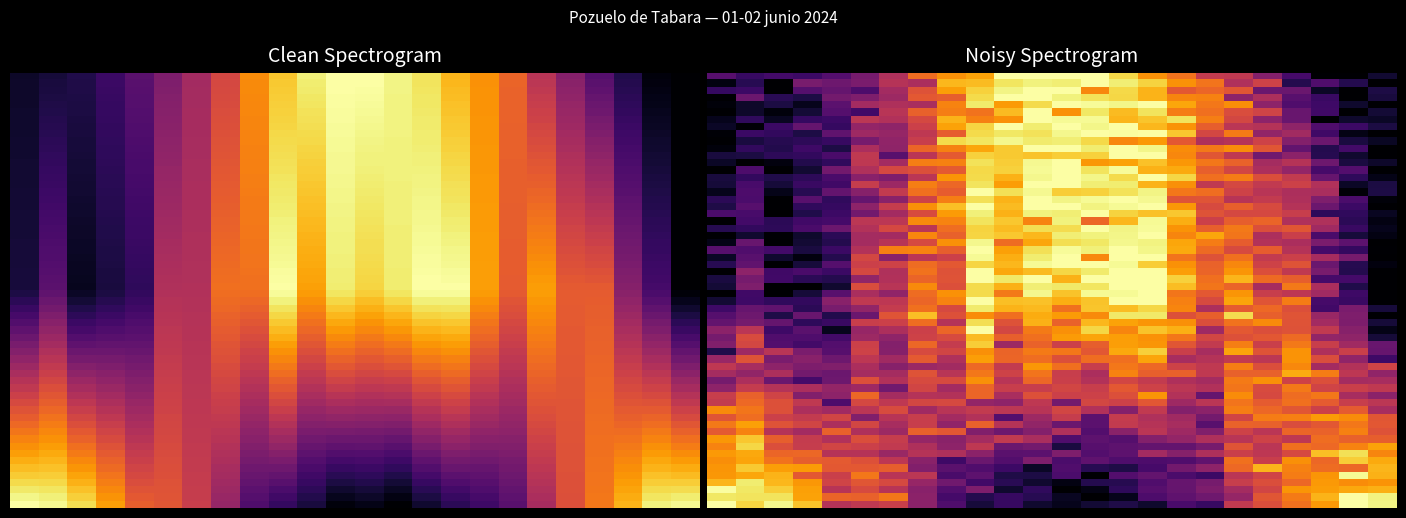

What is the greatest value displayed?

1.0